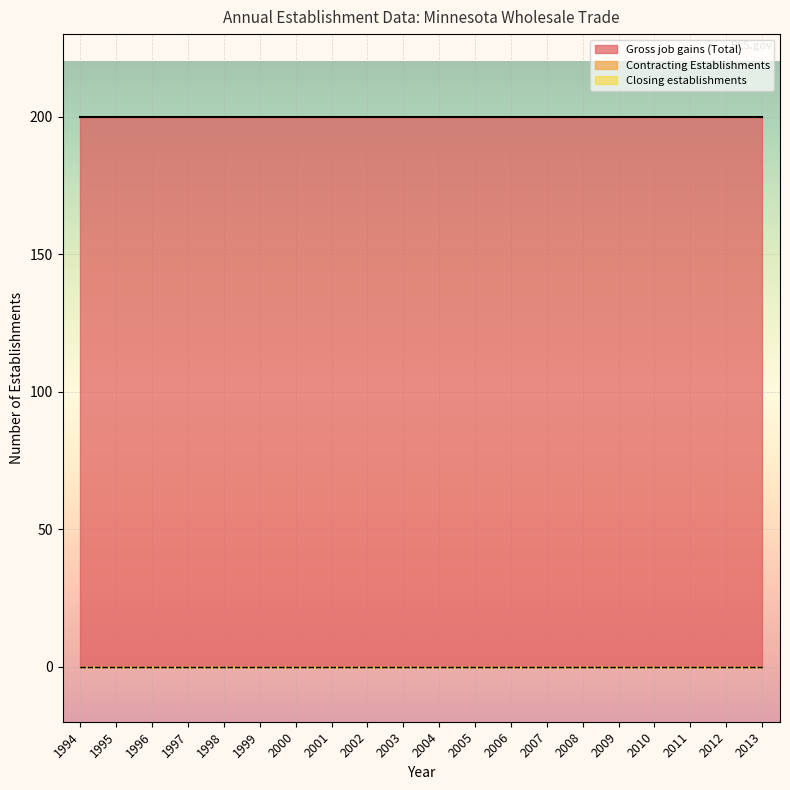

Reading left to right, transcribe all the data shown in this chart.

Gross job gains (Total): 200	200	200	200	200	200	200	200	200	200	200	200	200	200	200	200	200	200	200	200
Contracting Establishments: 0	0	0	0	0	0	0	0	0	0	0	0	0	0	0	0	0	0	0	0
Closing establishments: 0	0	0	0	0	0	0	0	0	0	0	0	0	0	0	0	0	0	0	0